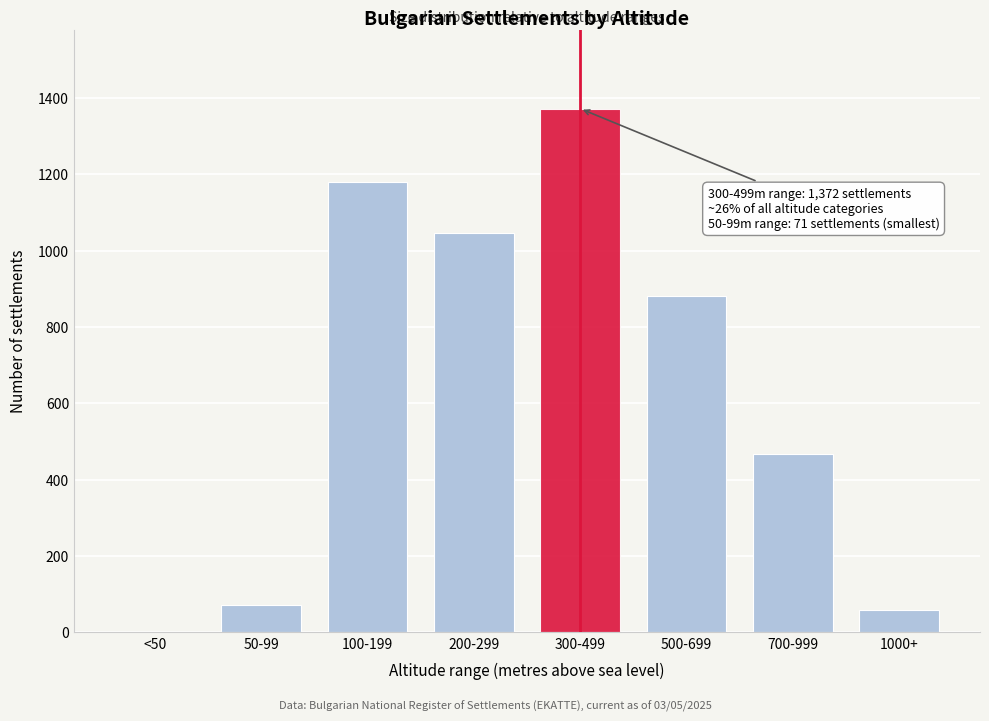

Reading left to right, transcribe all the data shown in this chart.

<50=0	50-99=71	100-199=1180	200-299=1045	300-499=1372	500-699=882	700-999=467	1000+=58